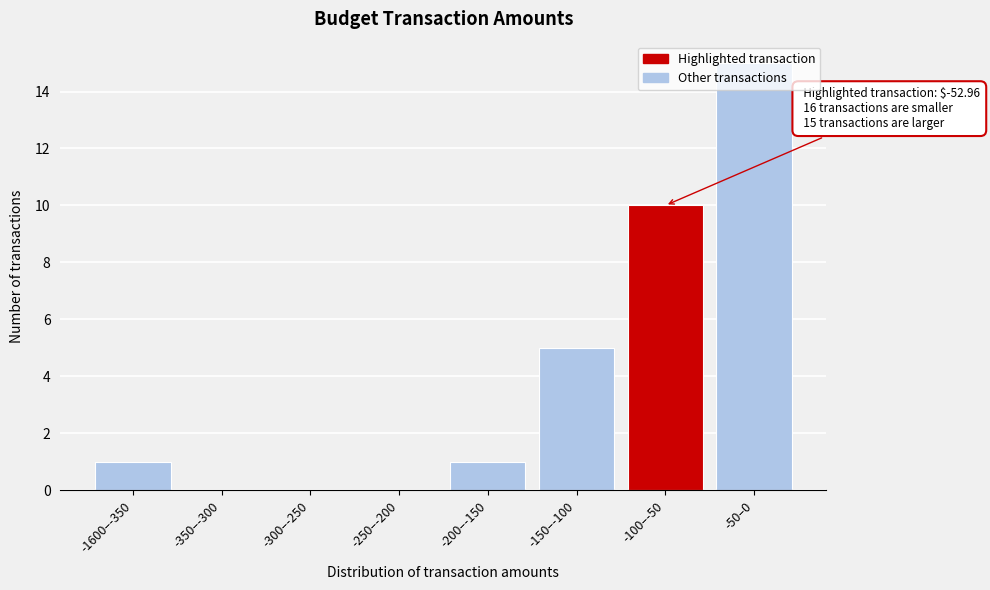

What is the change in value from -250–-200 to -50–0?

+15